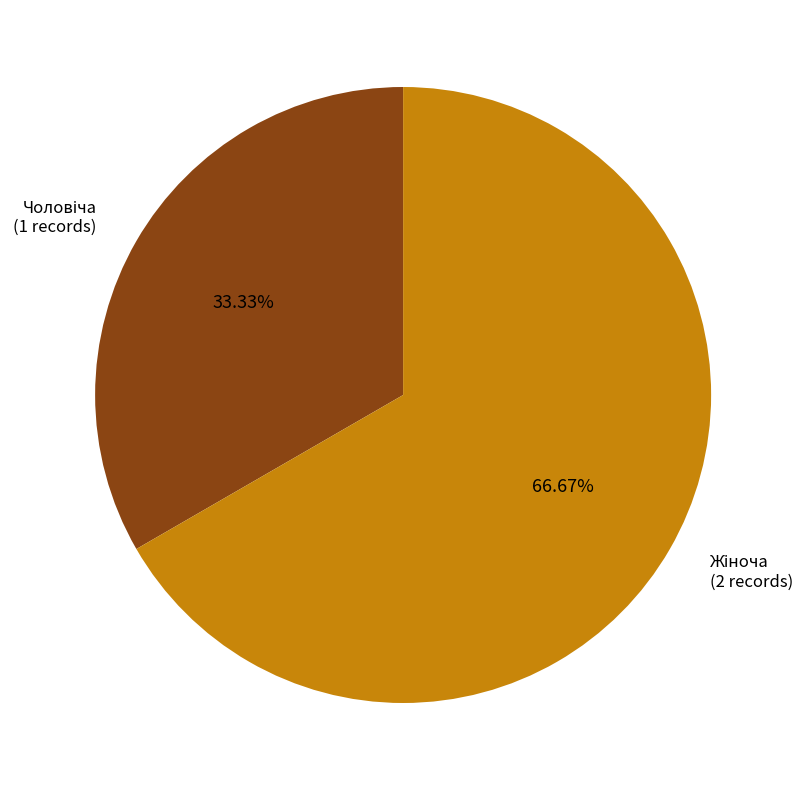

Does any single category account for the majority?

Yes